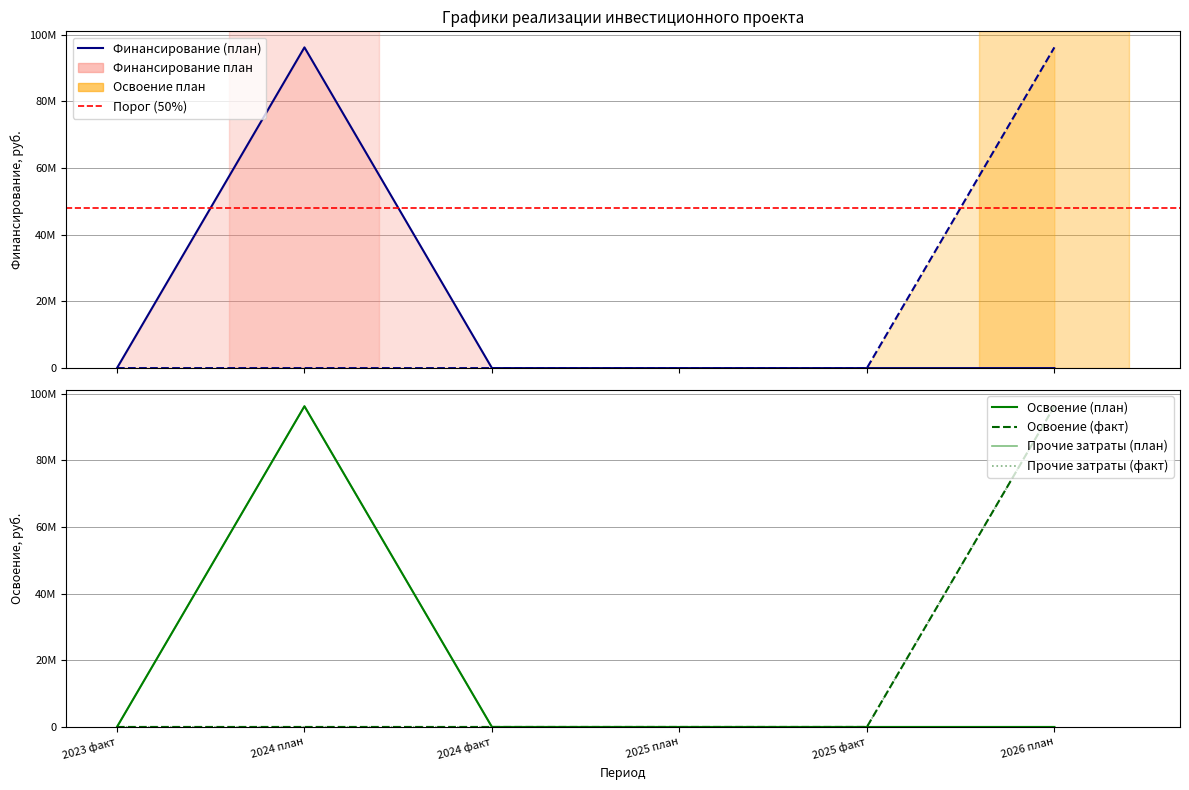

Does the chart display data point markers on the line(s)?

No